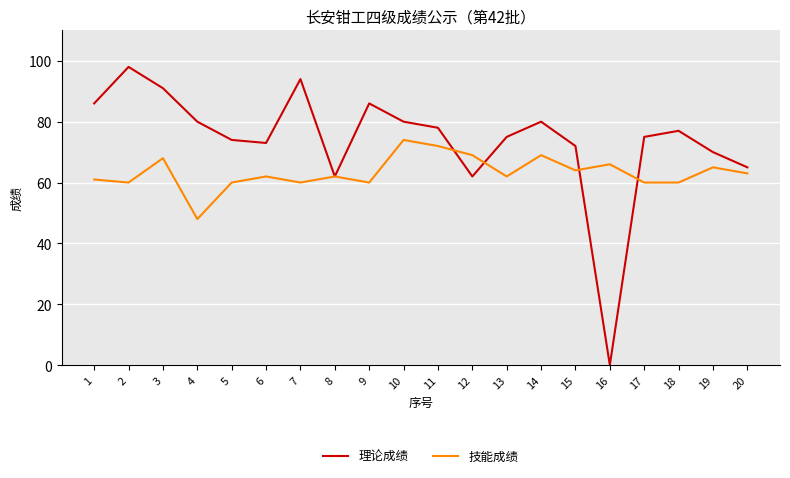

What is the total value across all series at 19?

135